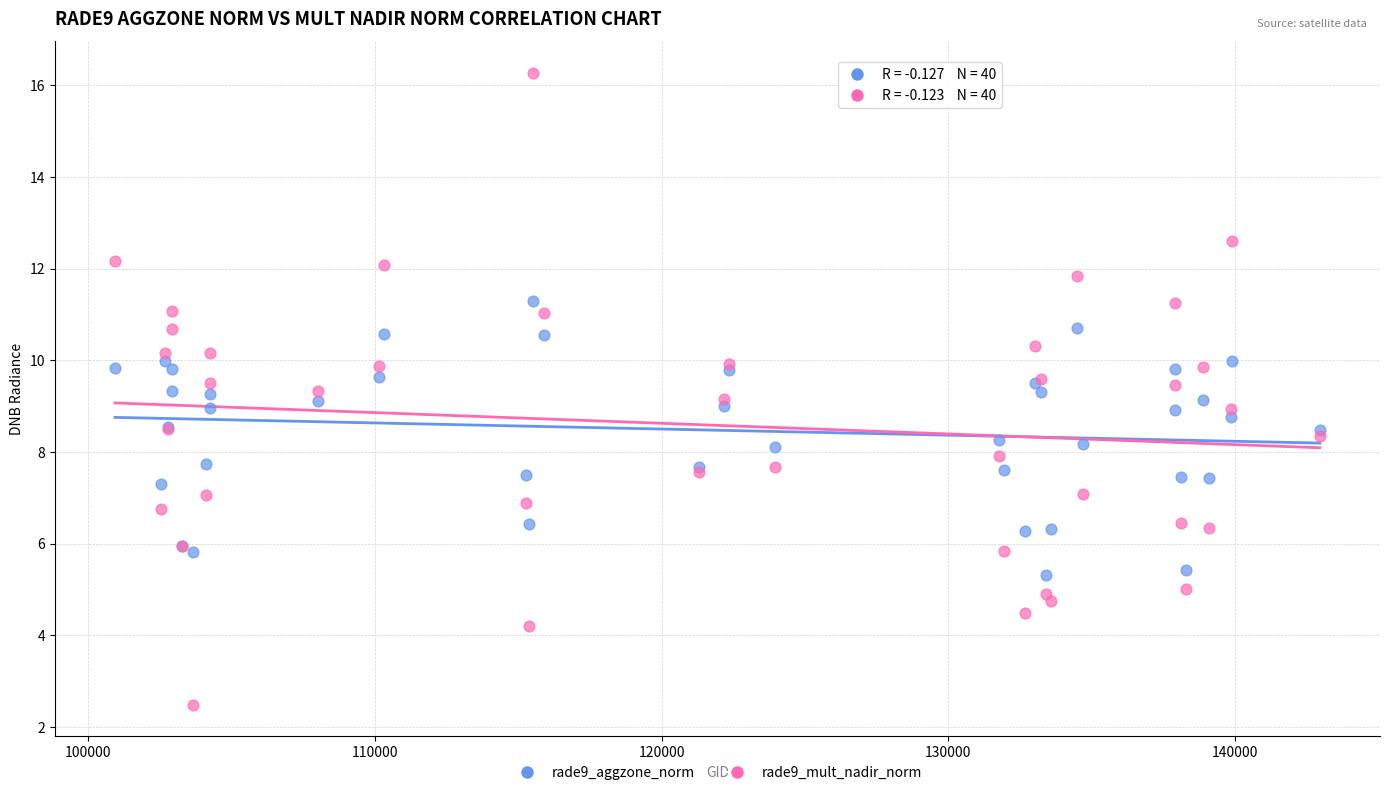

What are all the series names shown in the legend?

rade9_aggzone_norm, rade9_mult_nadir_norm